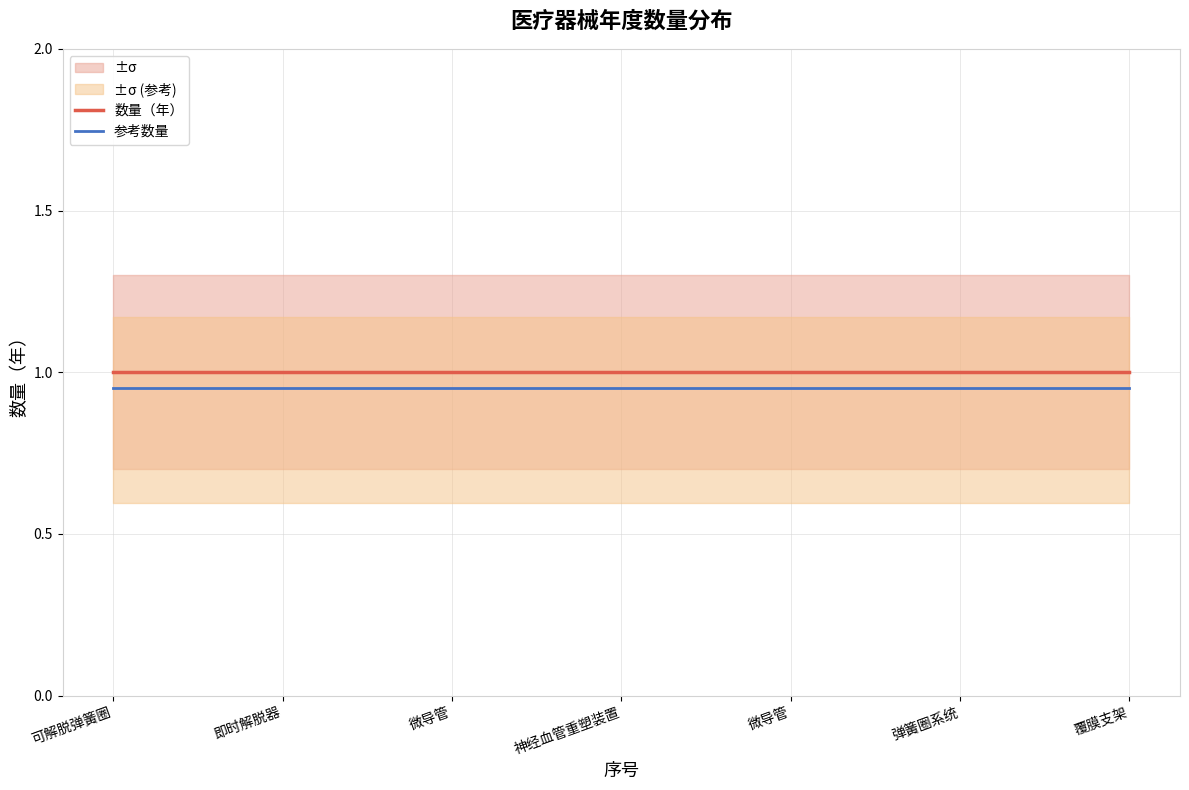

What is the sum of the 数量（年） values at 可解脱弹簧圈 and 微导管?

2.0